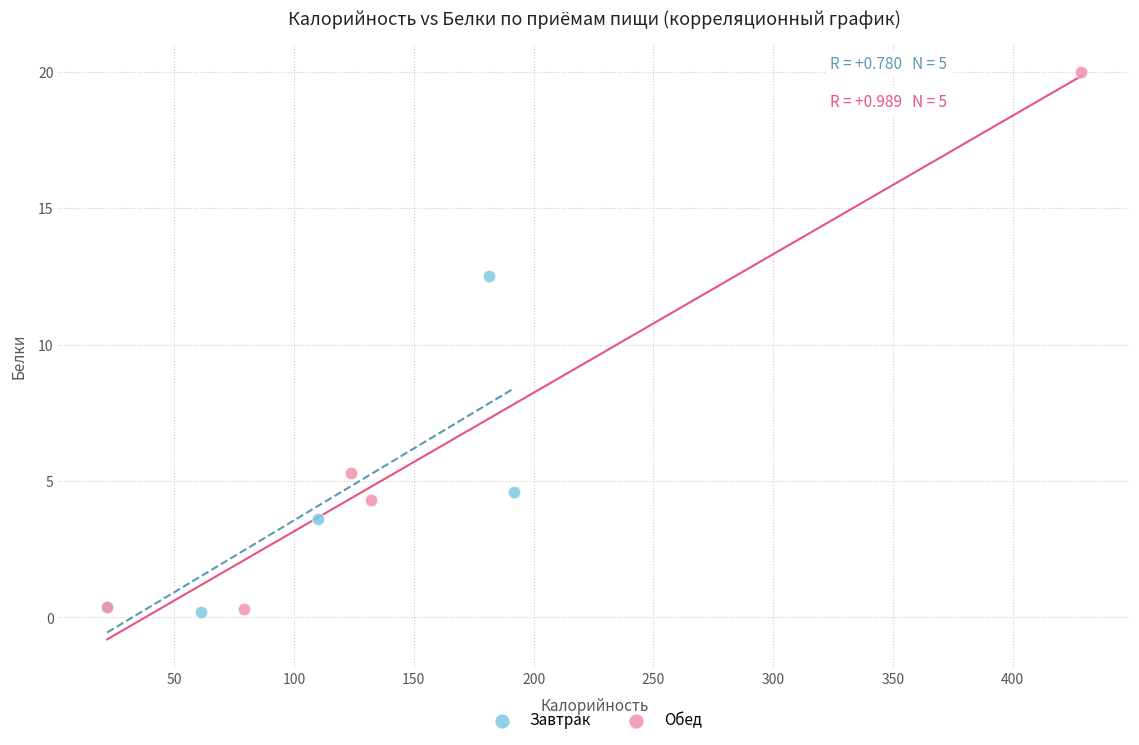

Which series contains the highest Y value?

Обед